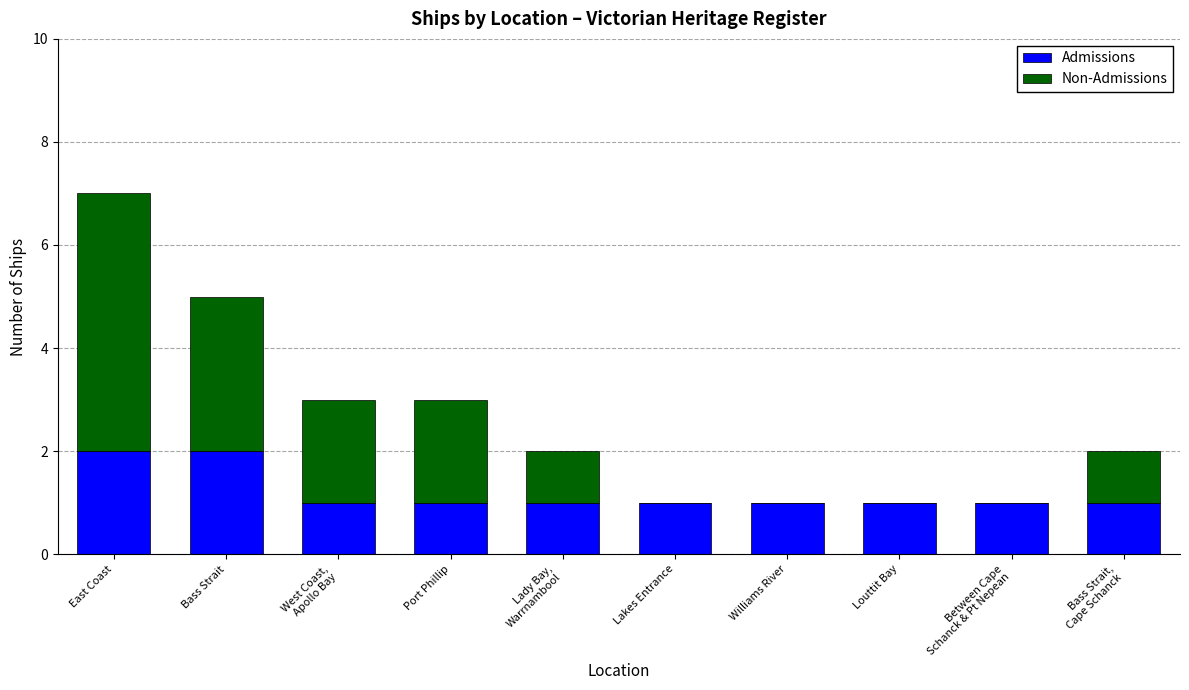

The value of Admissions at East Coast is 1. True or false?

False